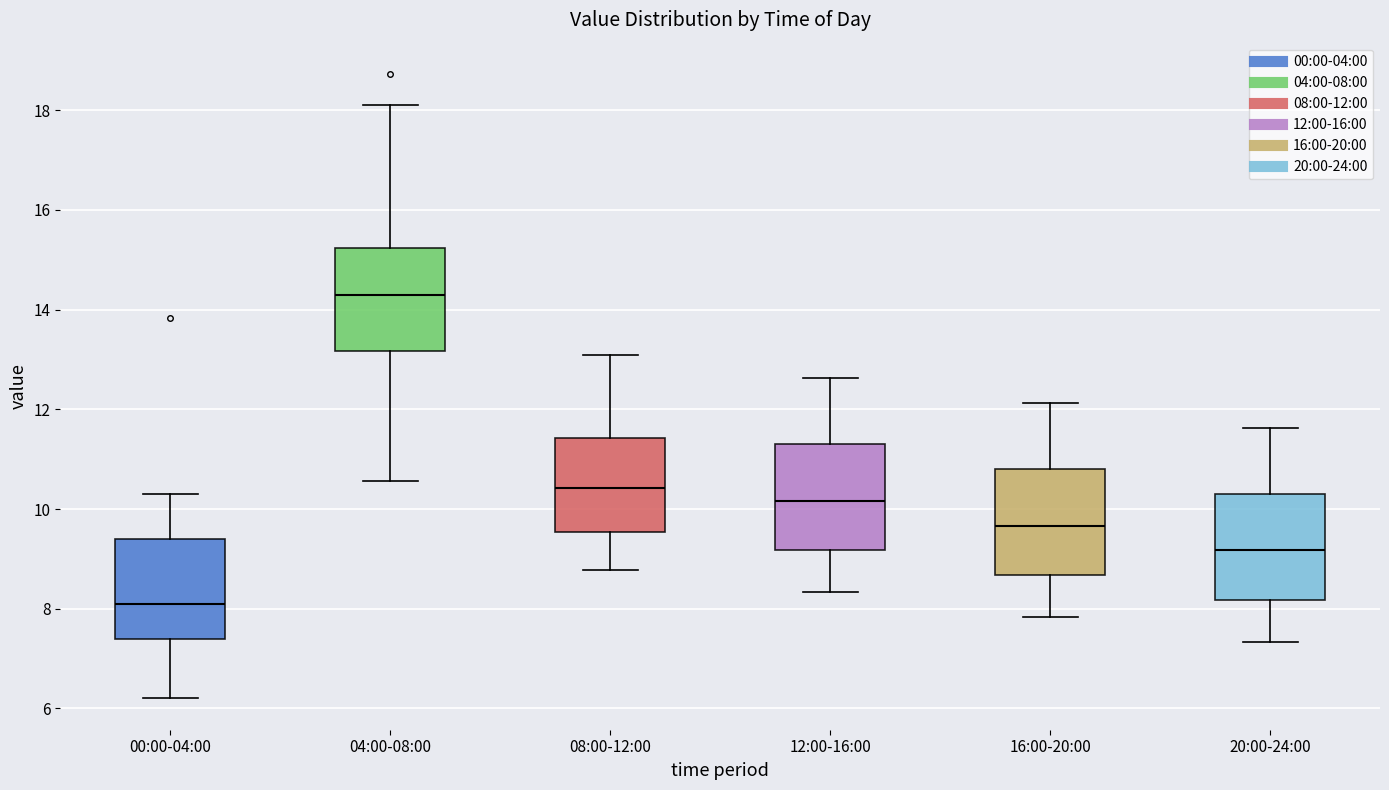

Which box's median line is the lowest?

00:00-04:00